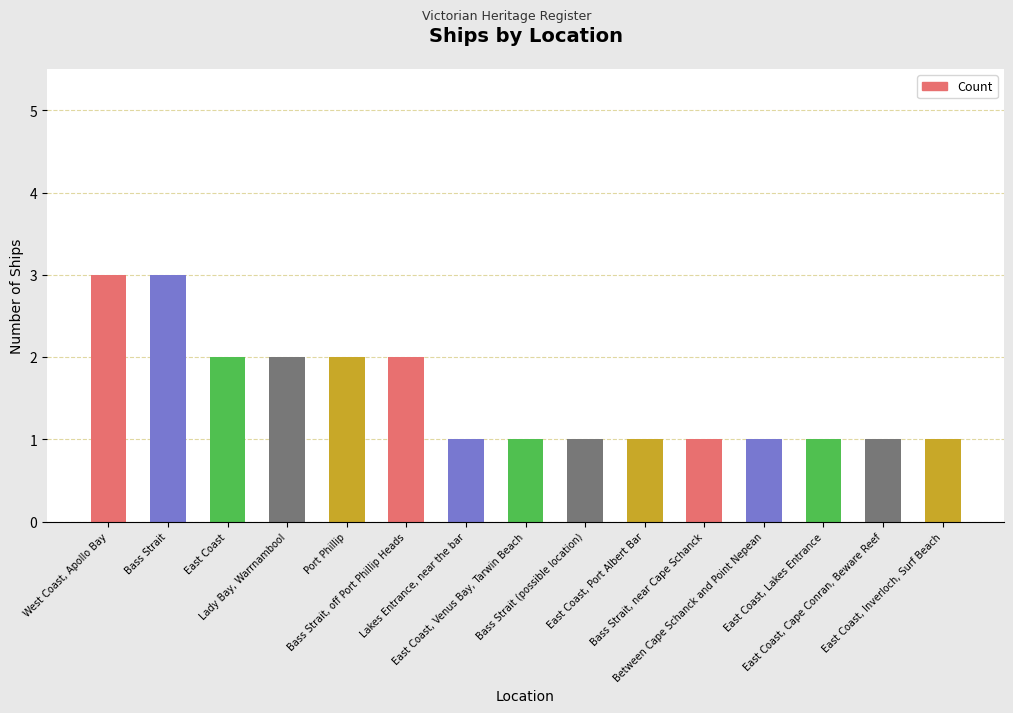

Count the number of data series in this chart.

1